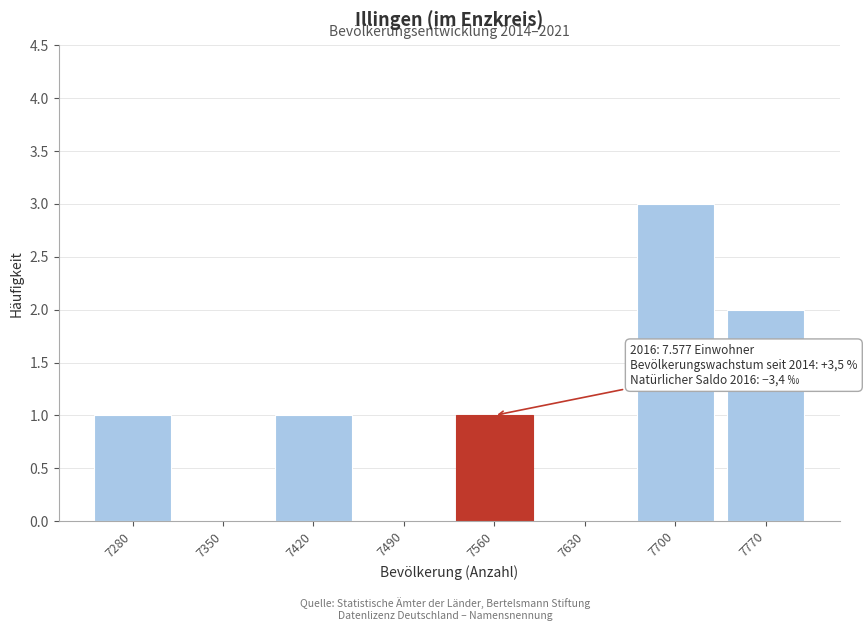

Reading left to right, what are all the values shown in this chart?

7280=1	7350=0	7420=1	7490=0	7560=1	7630=0	7700=3	7770=2